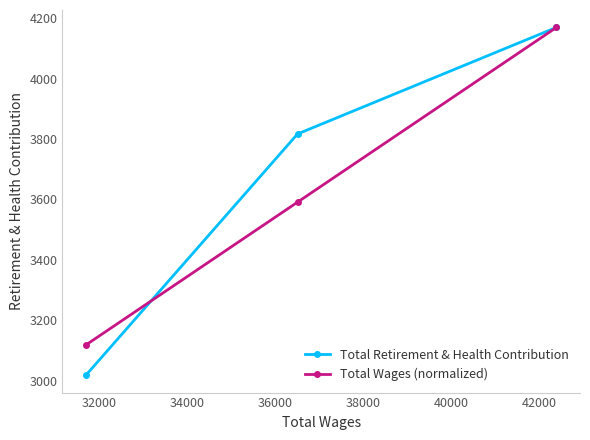

What is the highest value of the Total Retirement & Health Contribution series?

4170.0